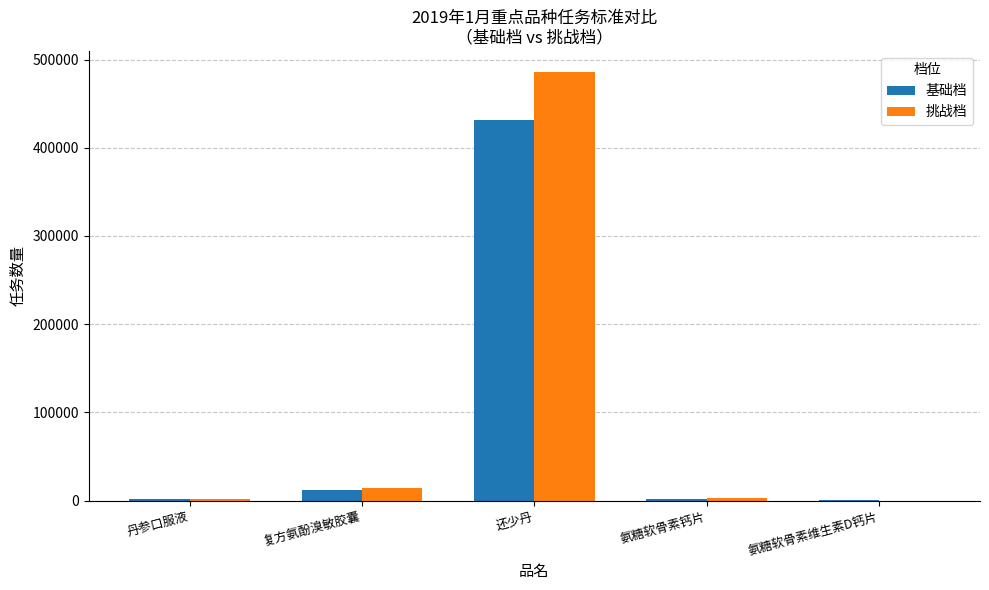

How many categories are shown in the chart?

5